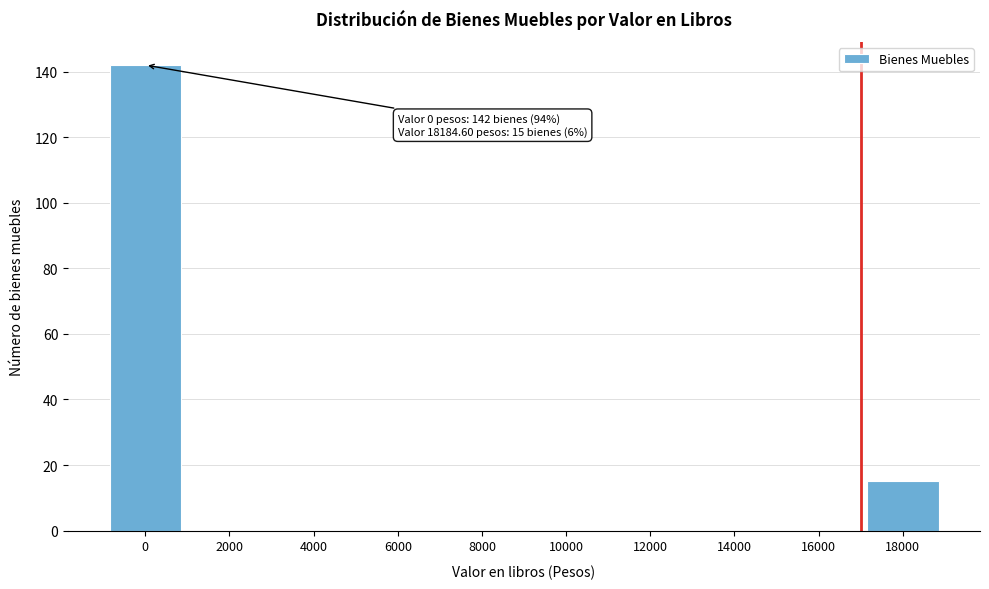

Reading left to right, extract all data points from this chart.

0=142	2000=0	4000=0	6000=0	8000=0	10000=0	12000=0	14000=0	16000=0	18000=15